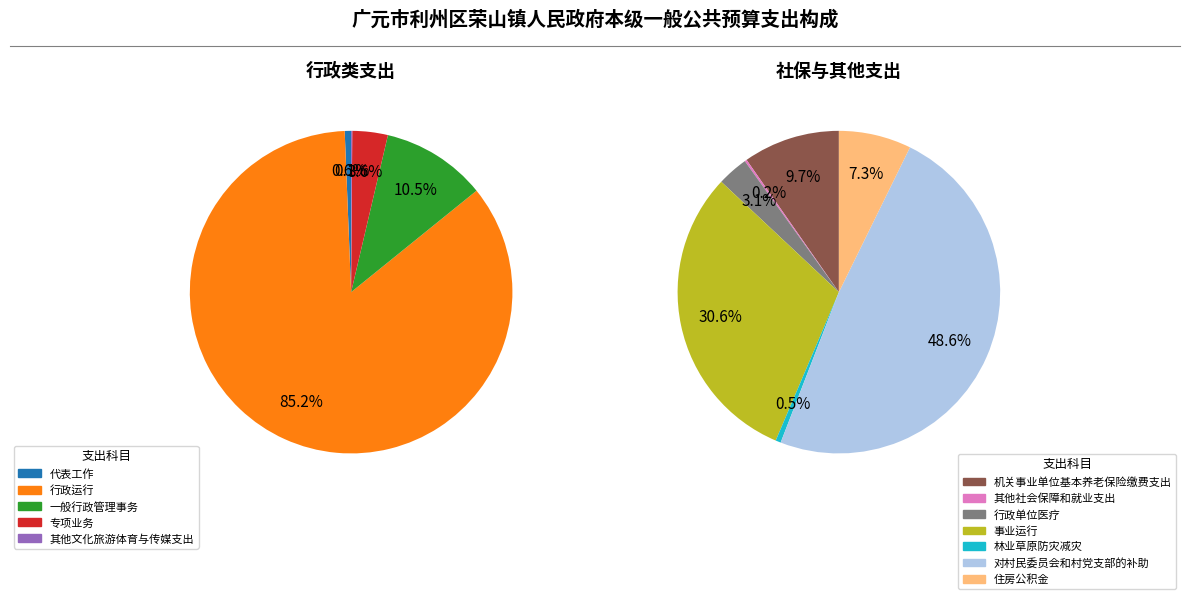

Does 其他文化旅游体育与传媒支出 represent more than half of the total?

No